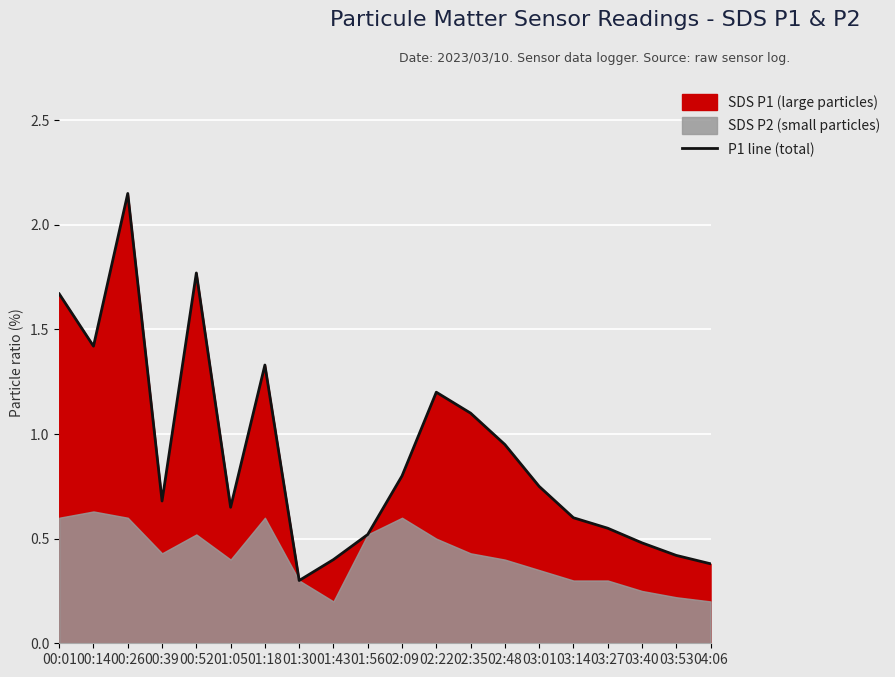

What is the sum of all values?

18.1